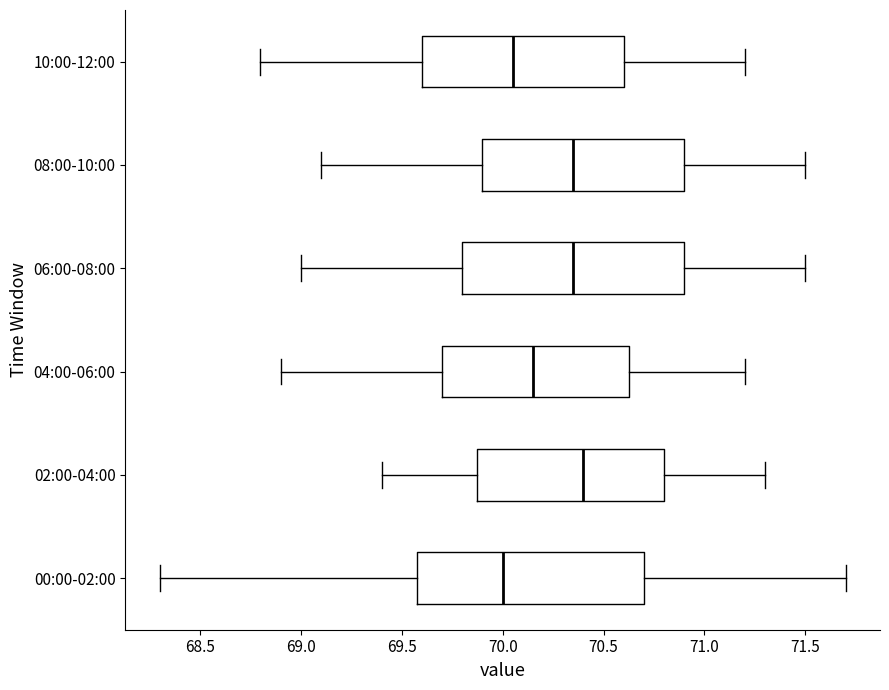

Reading bottom to top, transcribe this box plot: for each box, give where its median line is, the range the box spans, and where its two whiskers end, as read against the x-axis. The values are not printed on the chart, so give them approximately, as read against the axis.

00:00-02:00: median 70.00, box 69.60 to 70.70, whiskers 68.30 to 71.70
02:00-04:00: median 70.40, box 69.90 to 70.80, whiskers 69.40 to 71.30
04:00-06:00: median 70.15, box 69.70 to 70.65, whiskers 68.90 to 71.20
06:00-08:00: median 70.35, box 69.80 to 70.90, whiskers 69.00 to 71.50
08:00-10:00: median 70.35, box 69.90 to 70.90, whiskers 69.10 to 71.50
10:00-12:00: median 70.05, box 69.60 to 70.60, whiskers 68.80 to 71.20